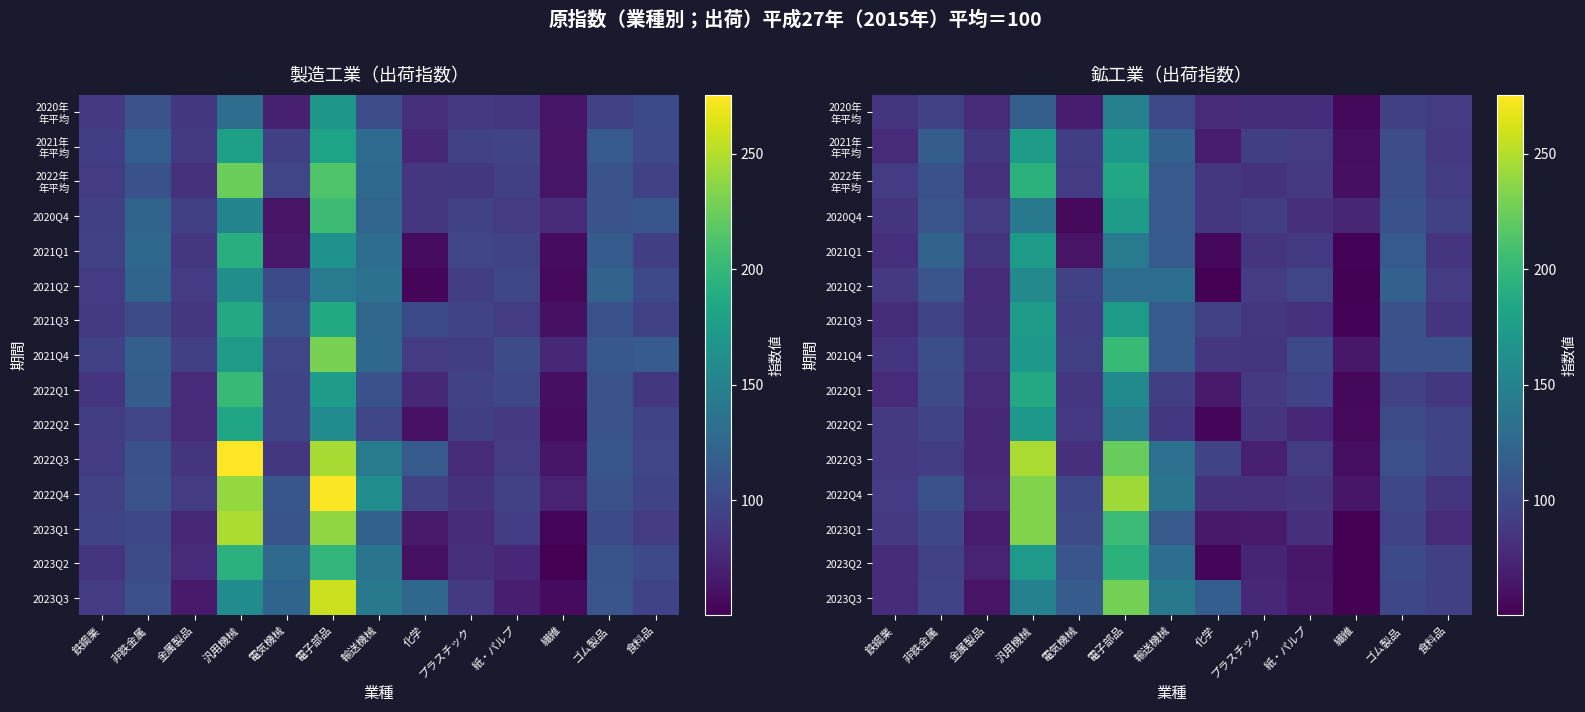

How many categories are shown in the chart?

13